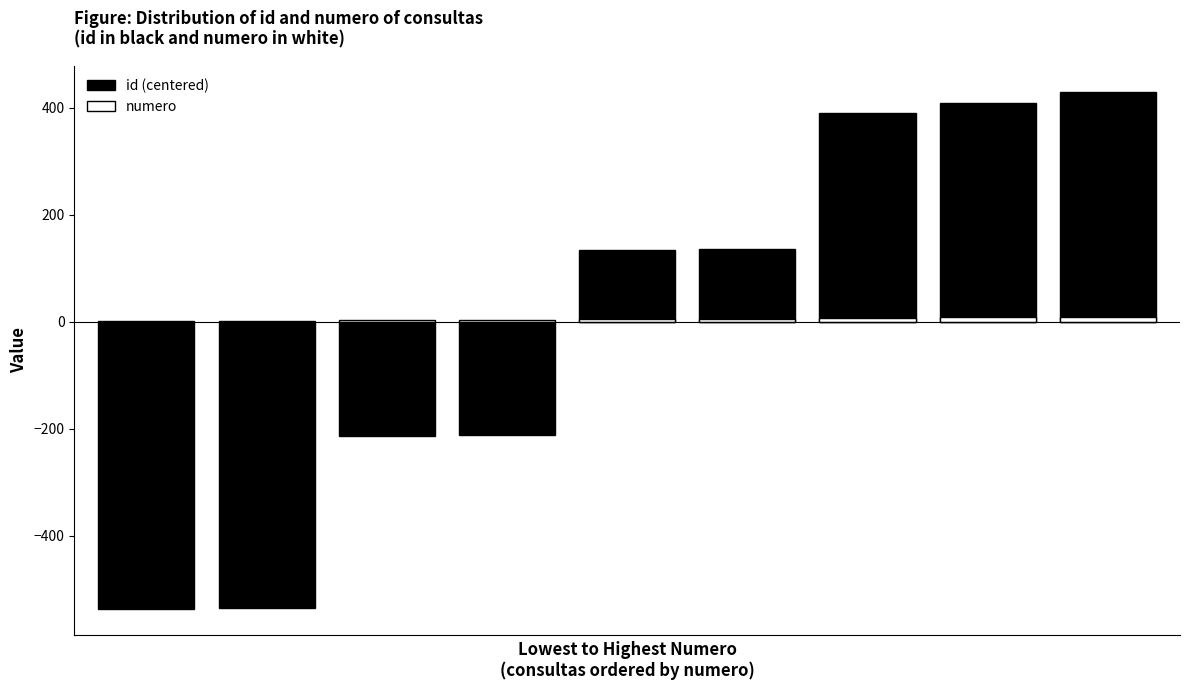

True or false: id (centered) has a value of 154 at 6.

False